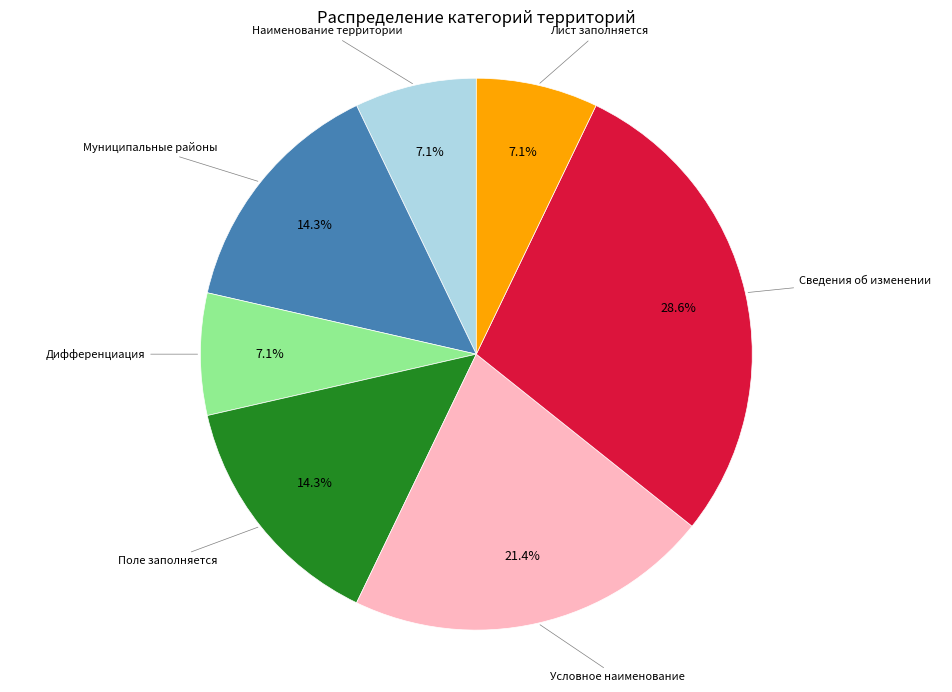

Does any single category account for the majority?

No